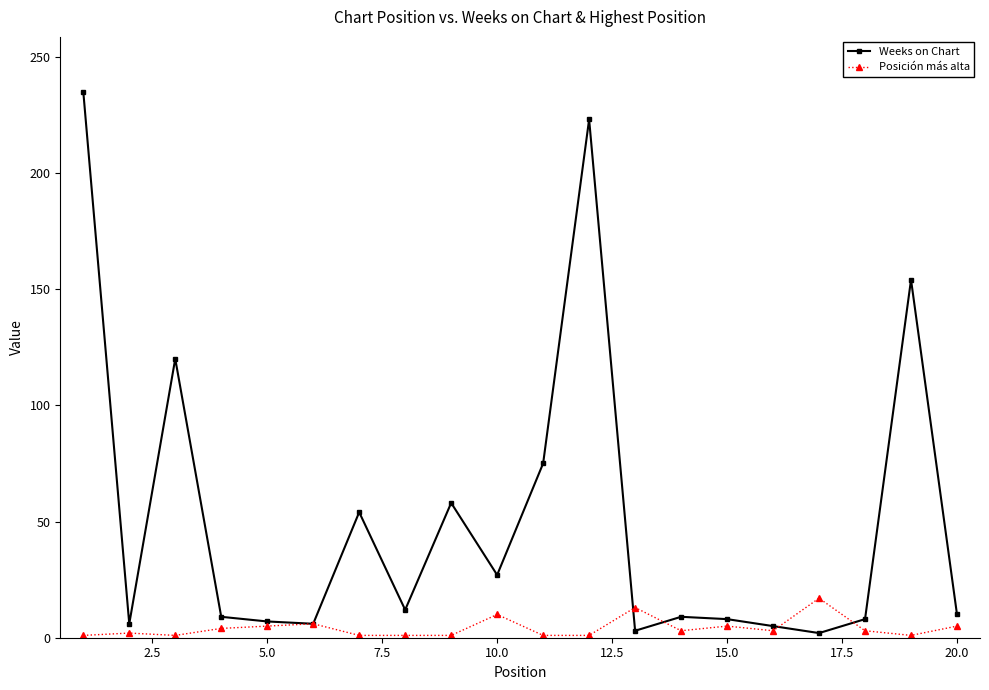

How many lines are shown in the chart?

2